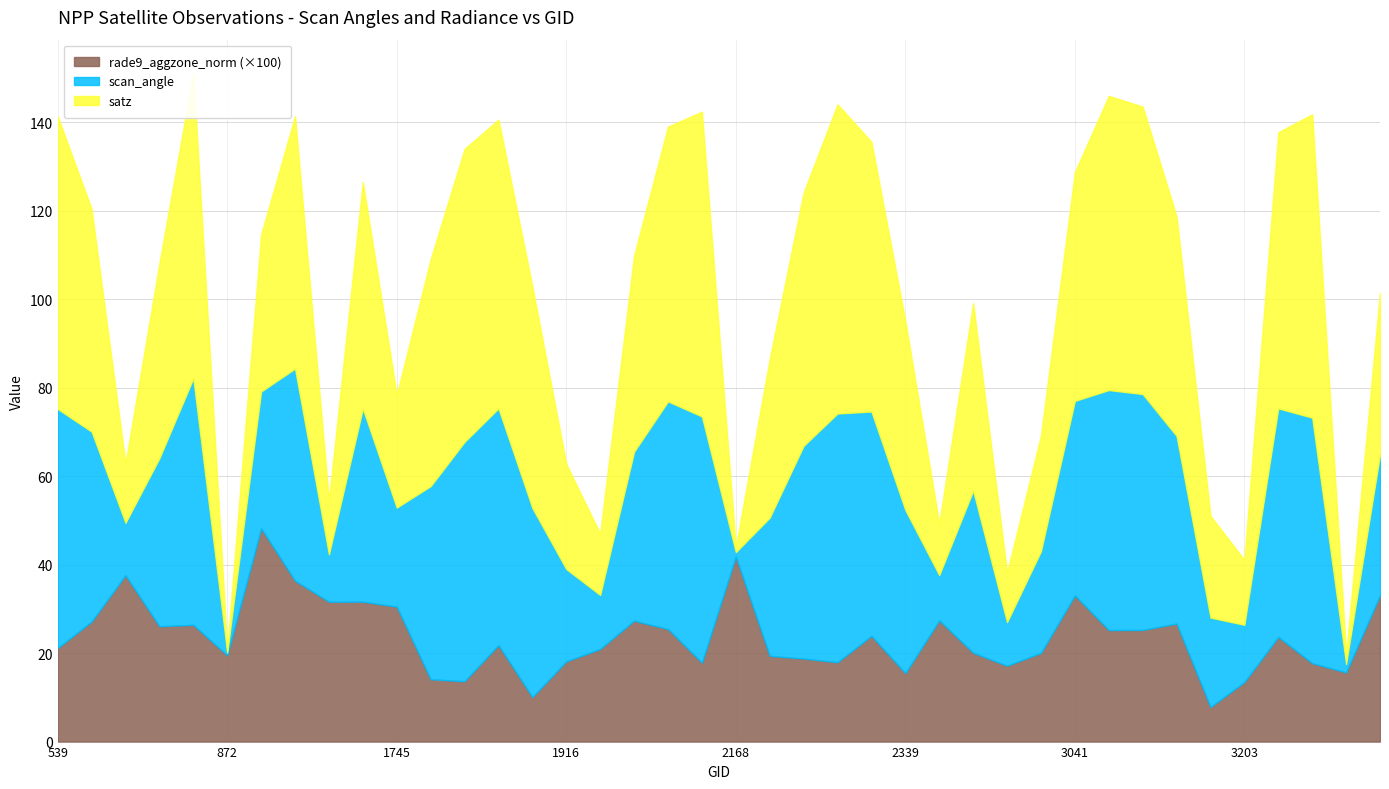

Which category has the lowest value in the rade9_aggzone_norm series?

3176